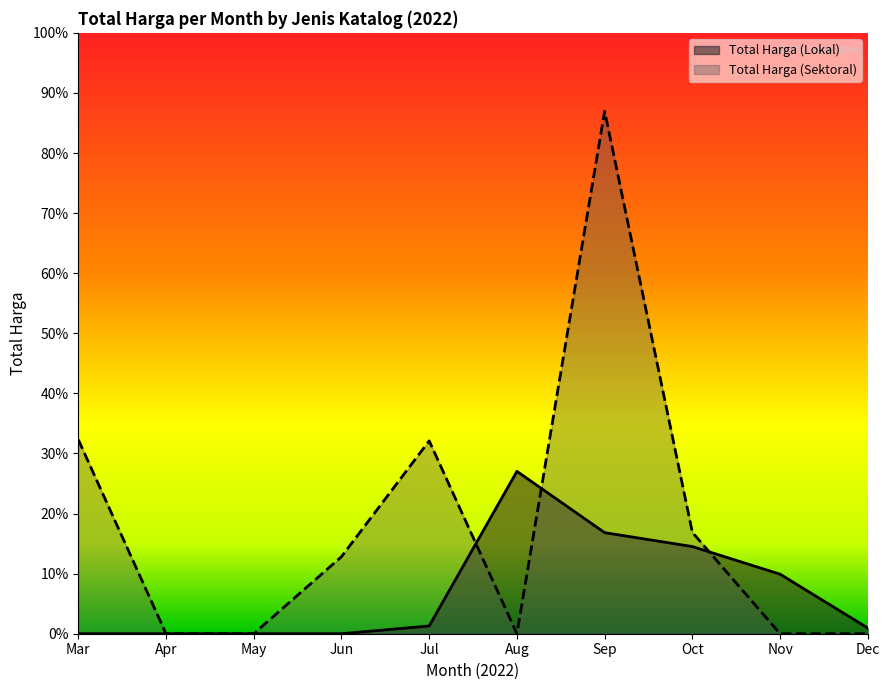

The Total Harga (Sektoral) series shows 1224682000 at 2022-09. True or false?

True